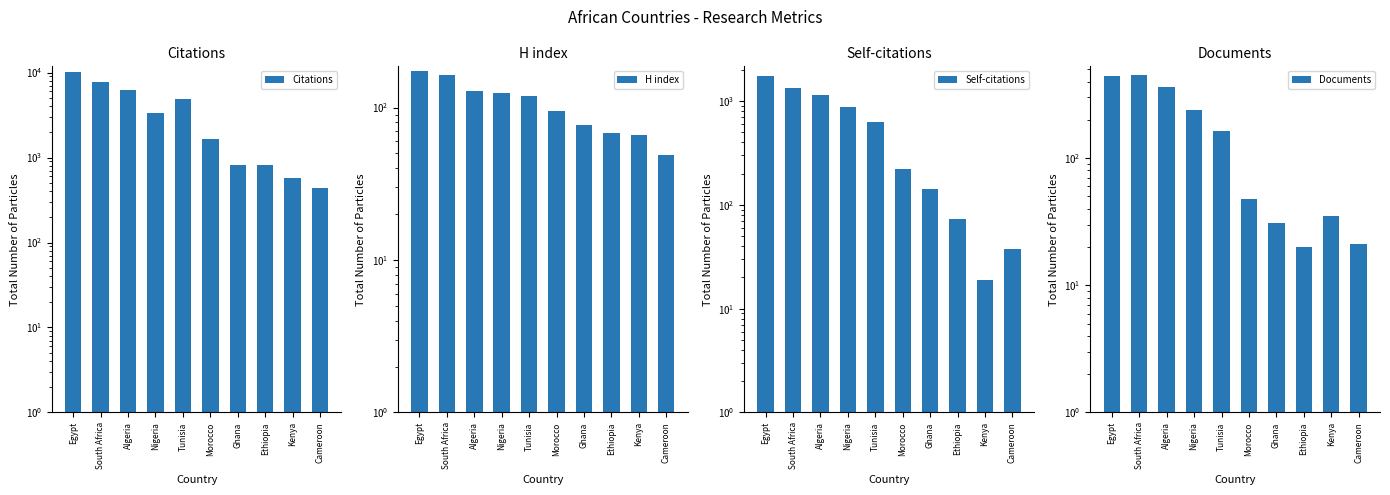

What is the minimum value shown in the chart?

19